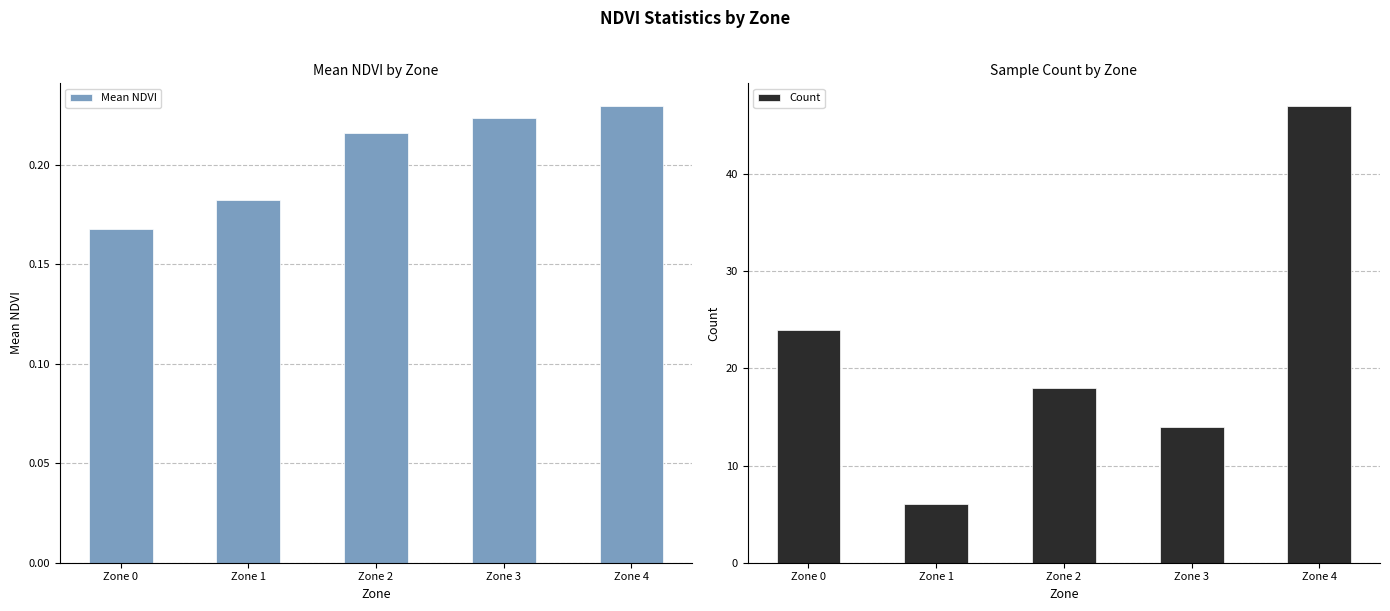

Reading right to left, transcribe all the data shown in this chart.

Mean NDVI: Zone 4=0.2	Zone 3=0.2	Zone 2=0.2	Zone 1=0.2	Zone 0=0.2
Count: Zone 4=47.0	Zone 3=14.0	Zone 2=18.0	Zone 1=6.0	Zone 0=24.0